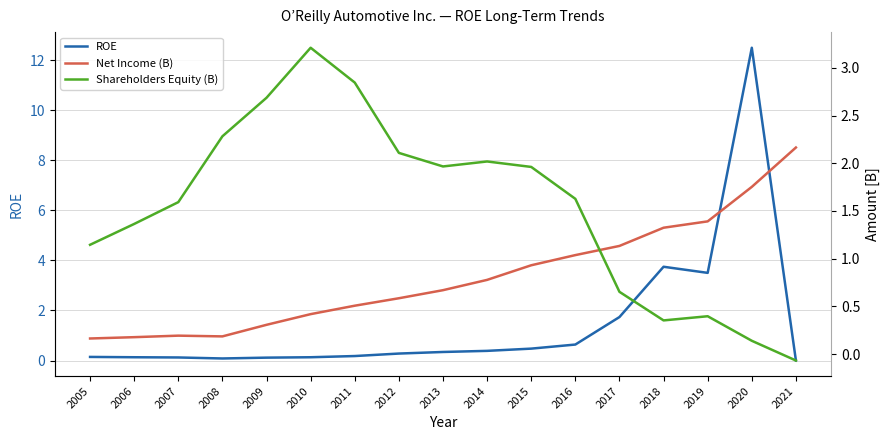

Which label corresponds to the smallest value in the chart?

2021